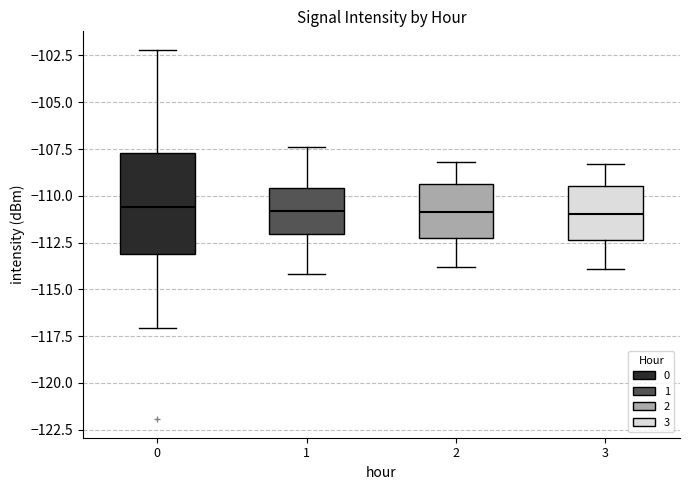

Reading left to right, read every box against the y-axis: the position of its median line, the range the box covers, and the ends of its whiskers. The values are not printed on the chart, so give them approximately, as read against the axis.

0: median -110.5, box -113.0 to -107.5, whiskers -117.0 to -102.0
1: median -111.0, box -112.0 to -109.5, whiskers -114.0 to -107.5
2: median -111.0, box -112.0 to -109.5, whiskers -114.0 to -108.0
3: median -111.0, box -112.5 to -109.5, whiskers -114.0 to -108.5